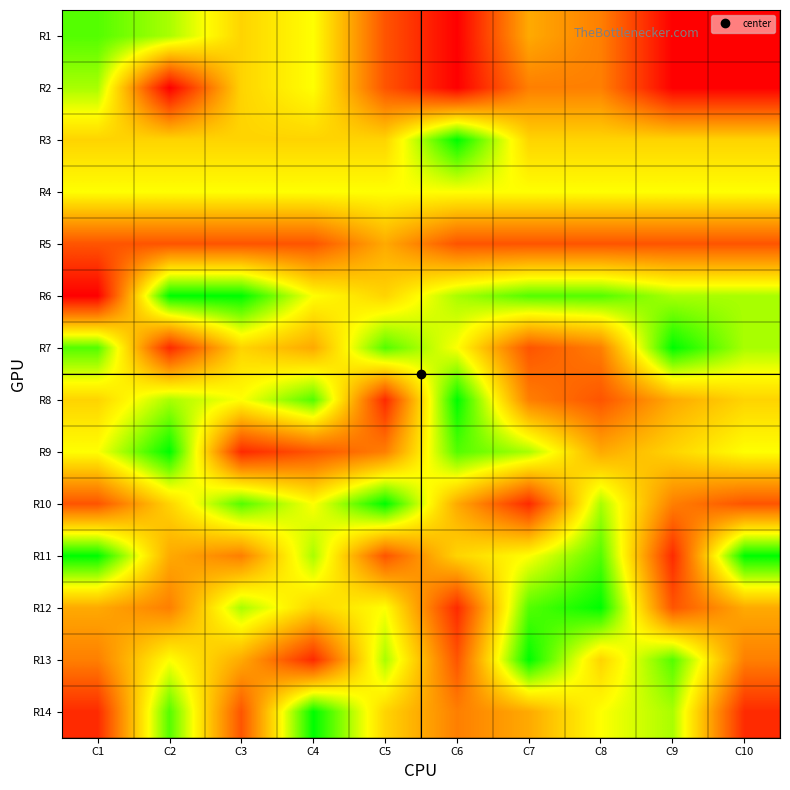

Reading left to right, transcribe all the data shown in this chart.

R1: C1=8	C2=7	C3=5	C4=6	C5=2	C6=0	C7=4	C8=3	C9=0	C10=0
R2: C1=7	C2=0	C3=5	C4=6	C5=2	C6=0	C7=3	C8=3	C9=0	C10=0
R3: C1=5	C2=5	C3=5	C4=5	C5=5	C6=9	C7=5	C8=5	C9=5	C10=5
R4: C1=6	C2=6	C3=6	C4=6	C5=6	C6=6	C7=6	C8=6	C9=6	C10=6
R5: C1=2	C2=2	C3=2	C4=2	C5=4	C6=2	C7=2	C8=2	C9=2	C10=2
R6: C1=0	C2=9	C3=9	C4=6	C5=5	C6=7	C7=8	C8=8	C9=7	C10=7
R7: C1=8	C2=1	C3=5	C4=4	C5=8	C6=6	C7=2	C8=3	C9=9	C10=7
R8: C1=5	C2=7	C3=6	C4=8	C5=1	C6=9	C7=3	C8=2	C9=4	C10=5
R9: C1=6	C2=9	C3=1	C4=2	C5=3	C6=8	C7=7	C8=4	C9=5	C10=6
R10: C1=2	C2=5	C3=8	C4=6	C5=9	C6=4	C7=1	C8=7	C9=3	C10=2
R11: C1=9	C2=4	C3=3	C4=7	C5=2	C6=5	C7=6	C8=8	C9=1	C10=9
R12: C1=4	C2=3	C3=7	C4=5	C5=6	C6=1	C7=8	C8=9	C9=2	C10=4
R13: C1=3	C2=6	C3=4	C4=1	C5=7	C6=2	C7=9	C8=5	C9=8	C10=3
R14: C1=1	C2=8	C3=2	C4=9	C5=5	C6=3	C7=4	C8=6	C9=7	C10=1